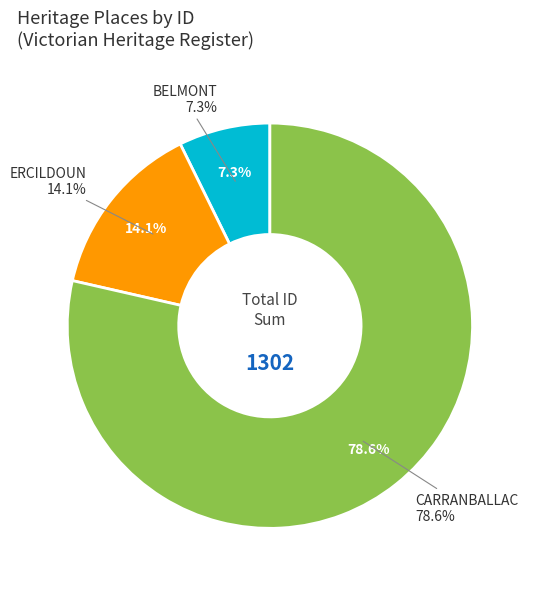

Rank the categories by value from highest to lowest.

CARRANBALLAC, ERCILDOUN, BELMONT